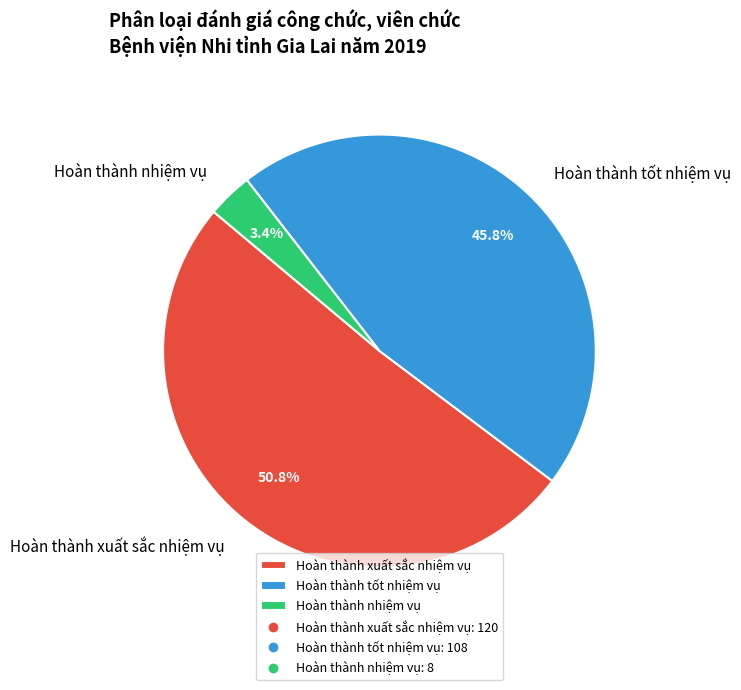

What is the ratio of the value at Hoàn thành xuất sắc nhiệm vụ to the value at Hoàn thành tốt nhiệm vụ?

1.1